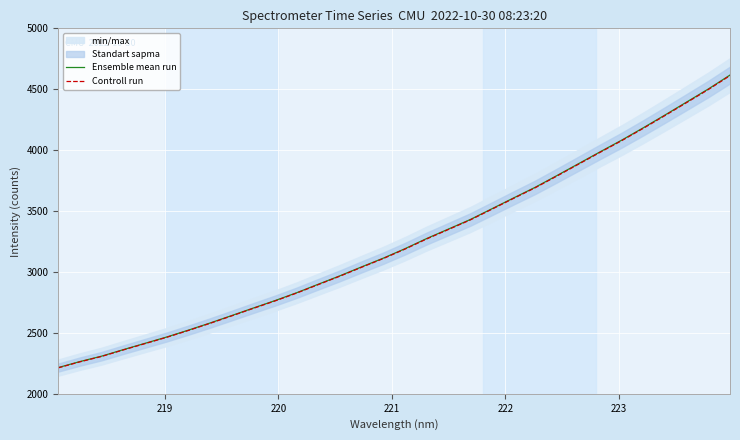

What is the minimum value for Controll run?

2213.0